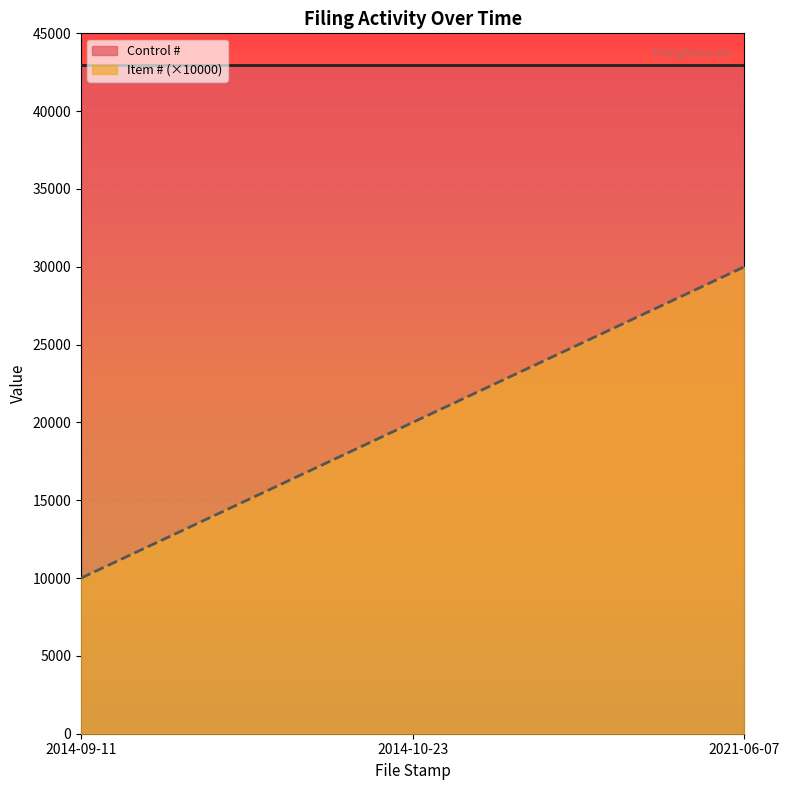

How many categories are shown in the chart?

3